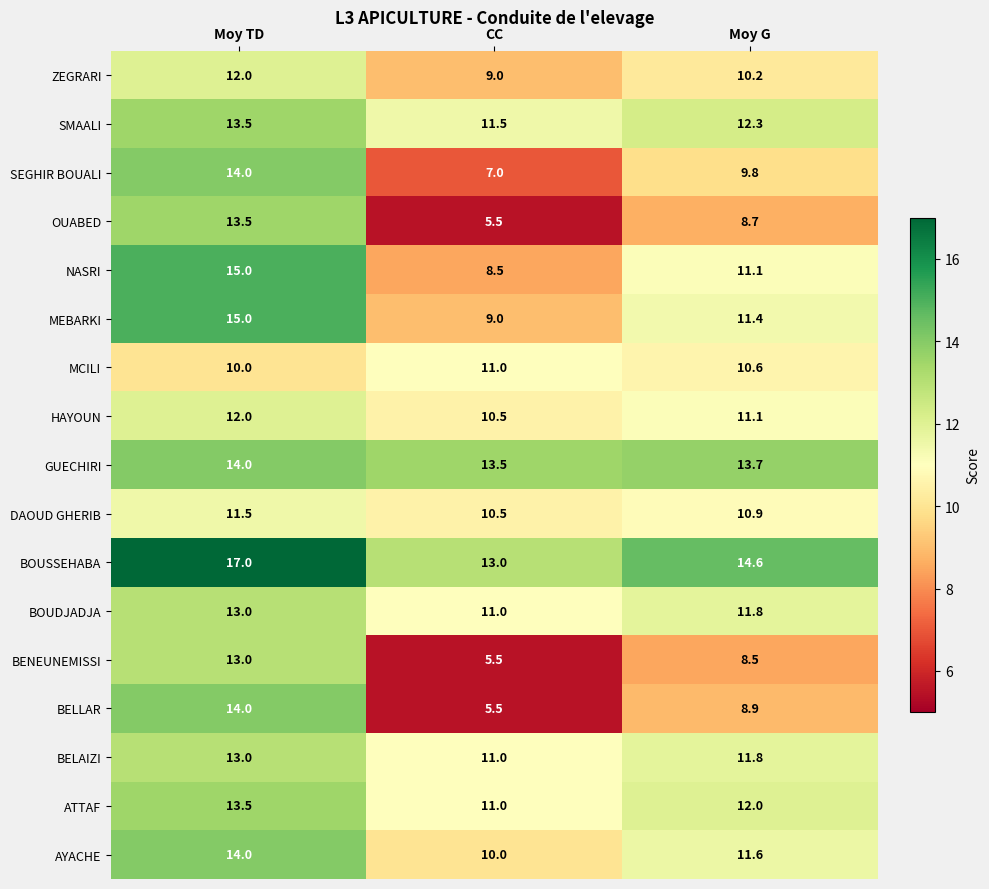

Where does the BENEUNEMISSI series first go above 8?

Moy TD